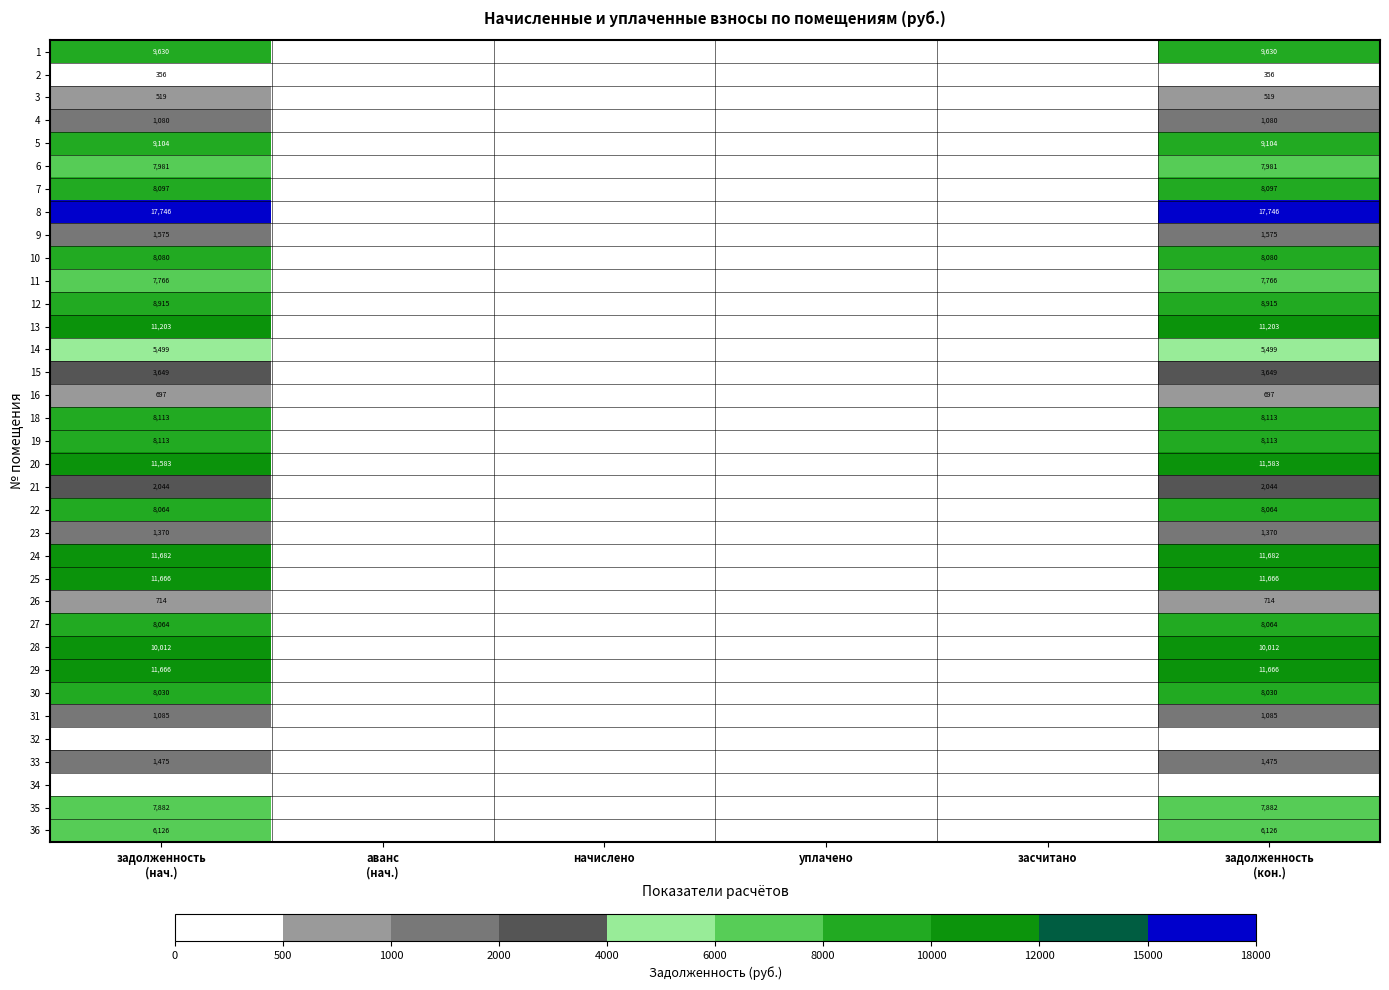

Is it true that 15 equals -2240.7 at аванс (нач.)?

False